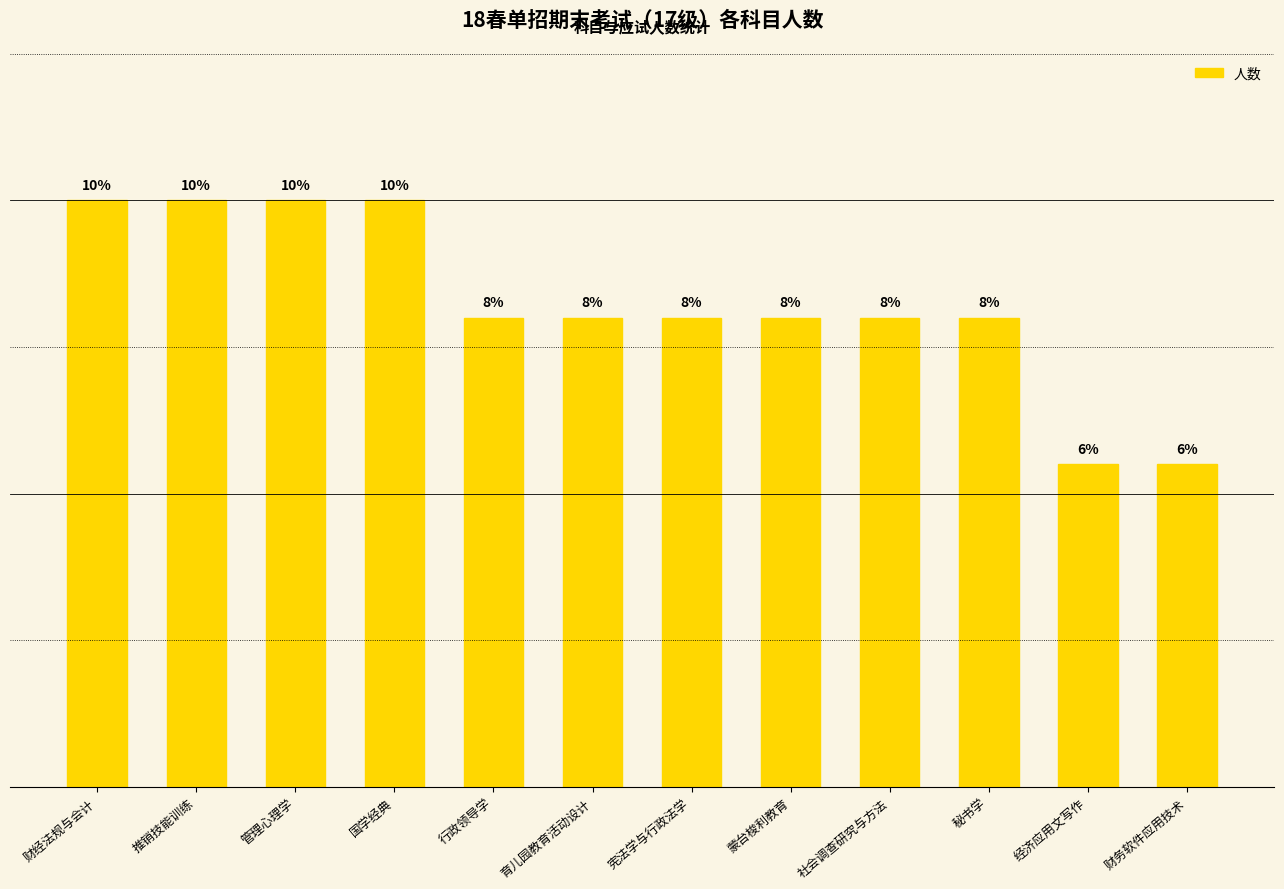

Does the chart contain any negative values?

No